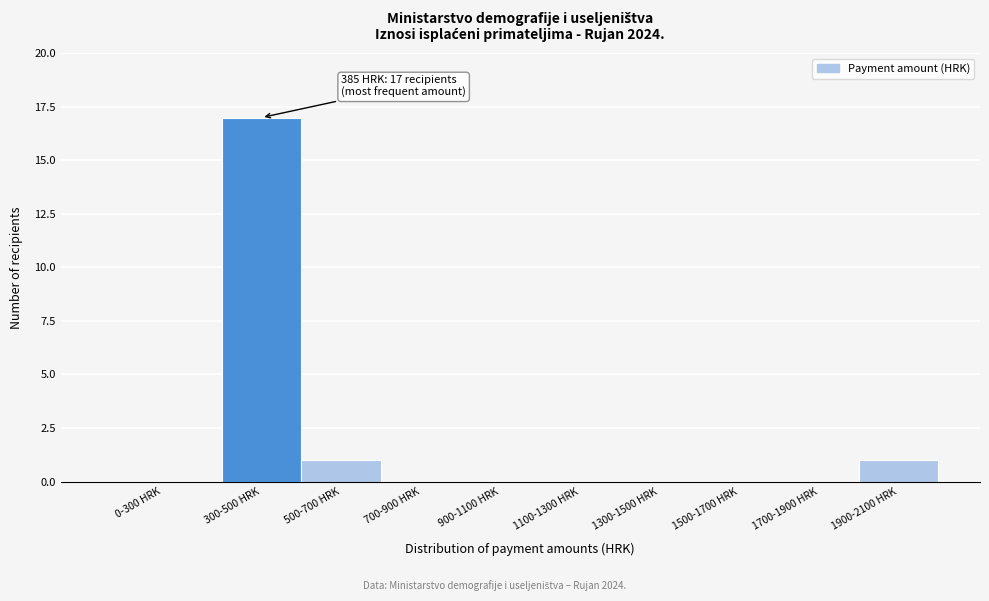

Reading left to right, extract all data points from this chart.

0-300 HRK=0	300-500 HRK=17	500-700 HRK=1	700-900 HRK=0	900-1100 HRK=0	1100-1300 HRK=0	1300-1500 HRK=0	1500-1700 HRK=0	1700-1900 HRK=0	1900-2100 HRK=1